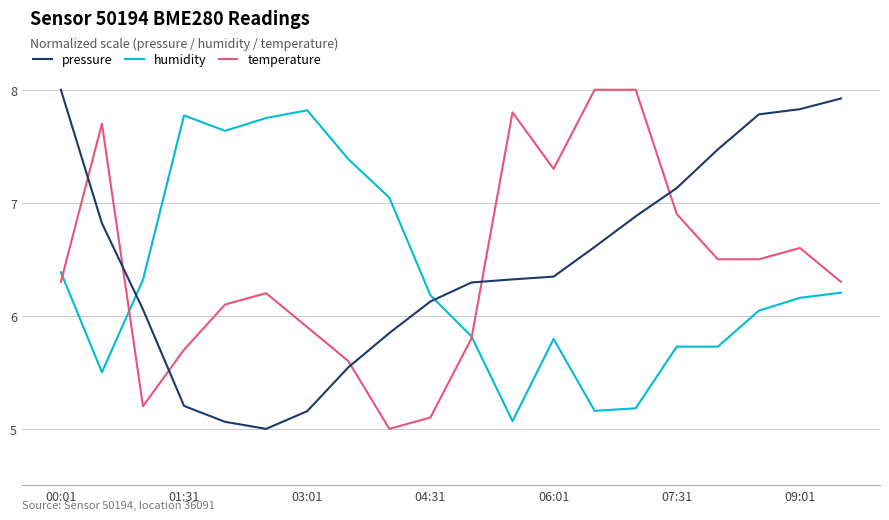

What is the greatest value displayed?

8.0